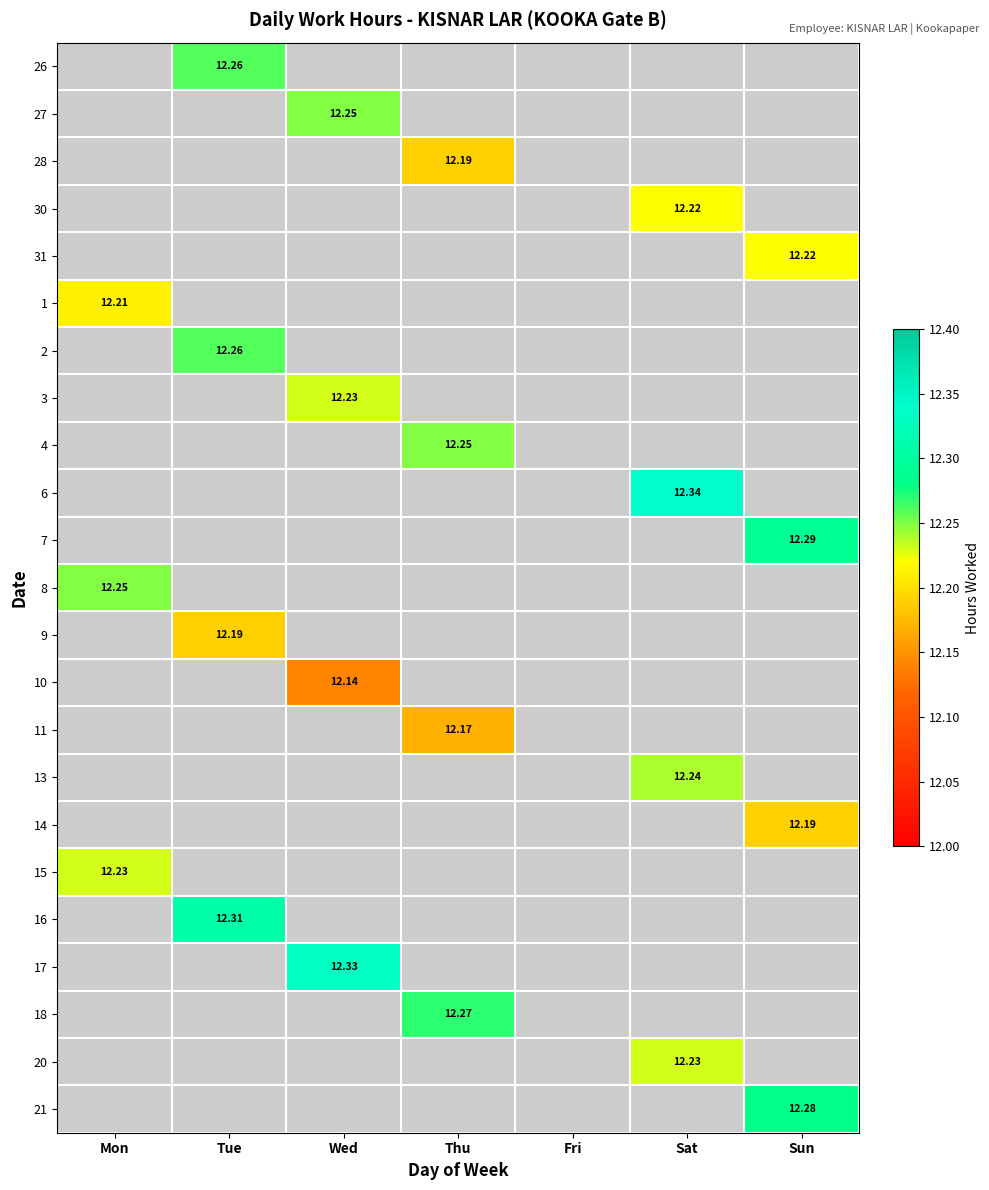

Rank the series by their maximum value, from lowest to highest.

10, 11, 28, 9, 14, 1, 30, 31, 3, 15, 20, 13, 27, 4, 8, 26, 2, 18, 21, 7, 16, 17, 6